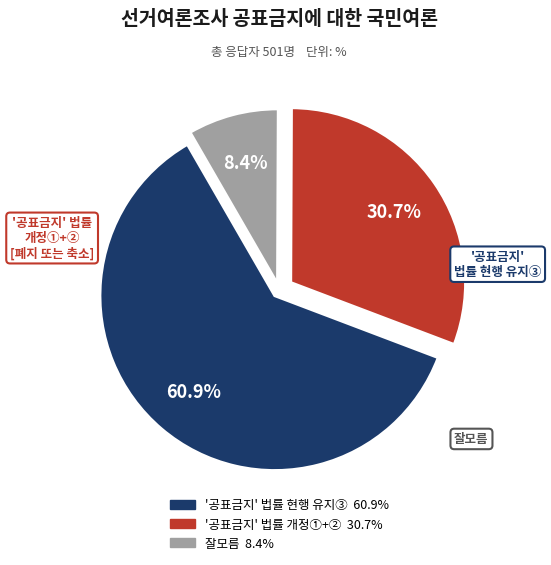

Is there a majority slice in this chart?

Yes